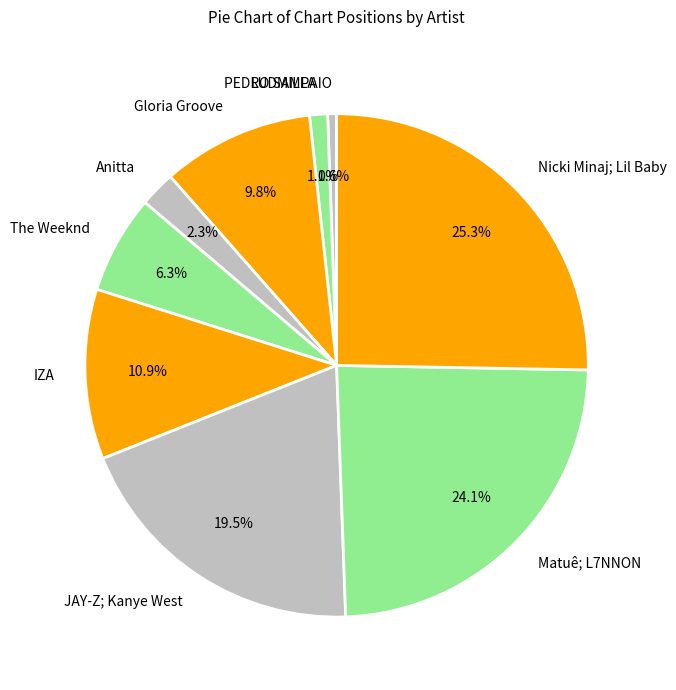

Which has a higher value, Anitta or JAY-Z; Kanye West?

JAY-Z; Kanye West